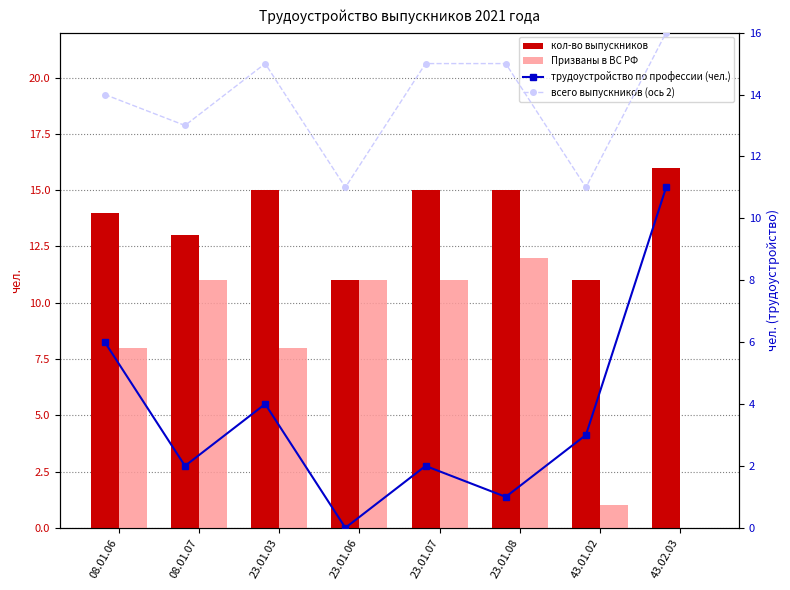

Which category has the lowest value in the кол-во выпускников series?

23.01.06